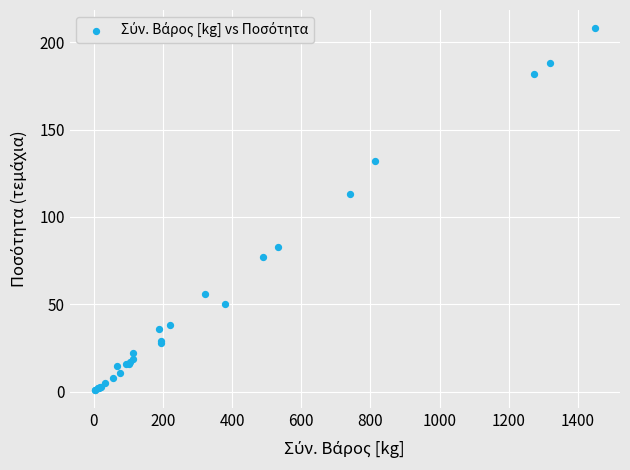

What Y value in the scatter plot is closest to 104?

113